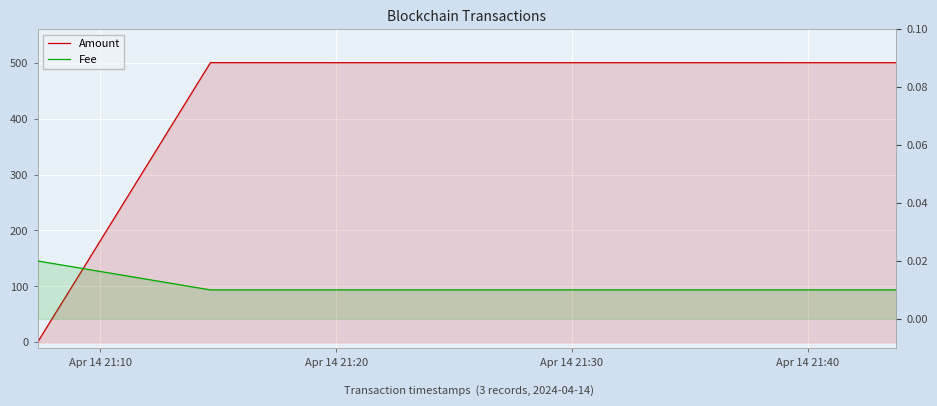

Read the Amount value at Apr 14 21:30.

500.0